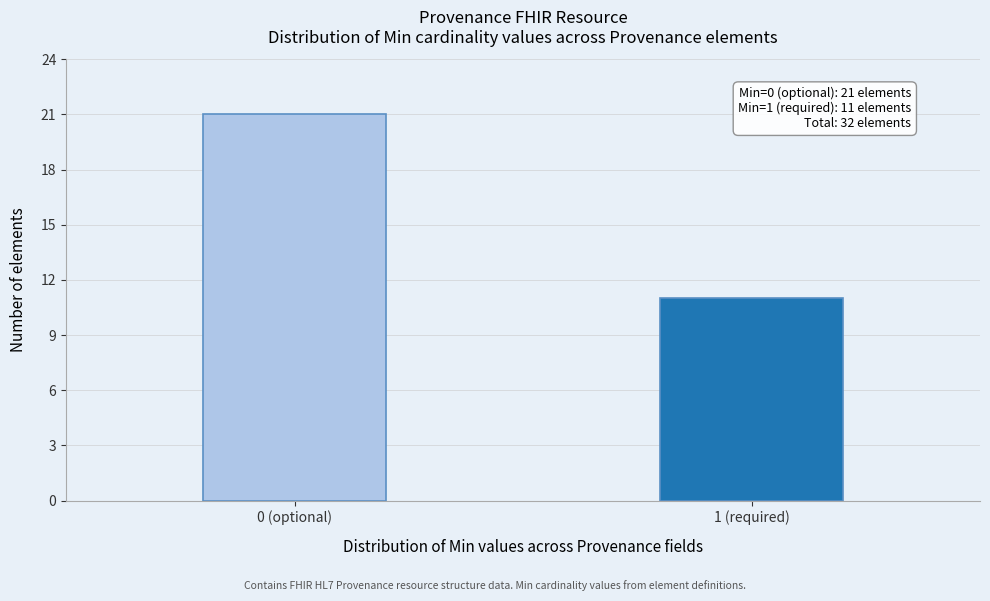

Reading left to right, list all the values displayed in this chart.

0 (optional)=21	1 (required)=11